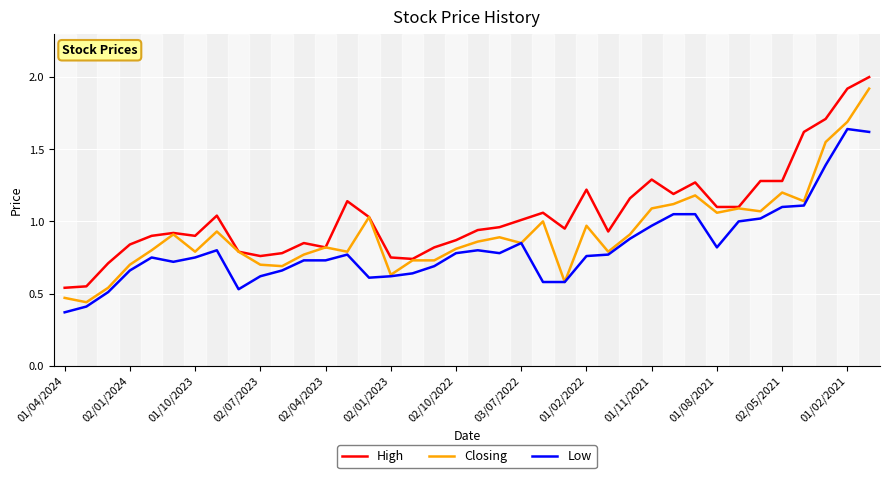

Rank the series by their average value, from highest to lowest.

High, Closing, Low